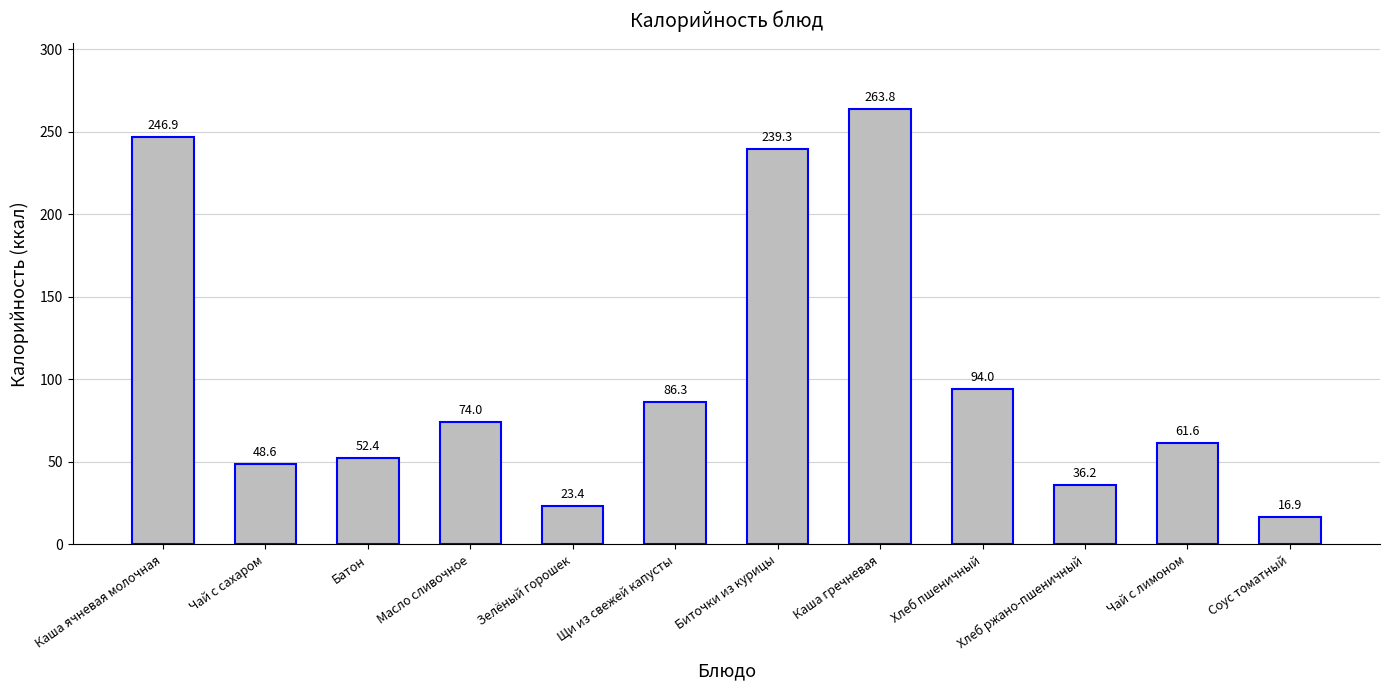

True or false: the data shows 37.4 at Щи из свежей капусты.

False